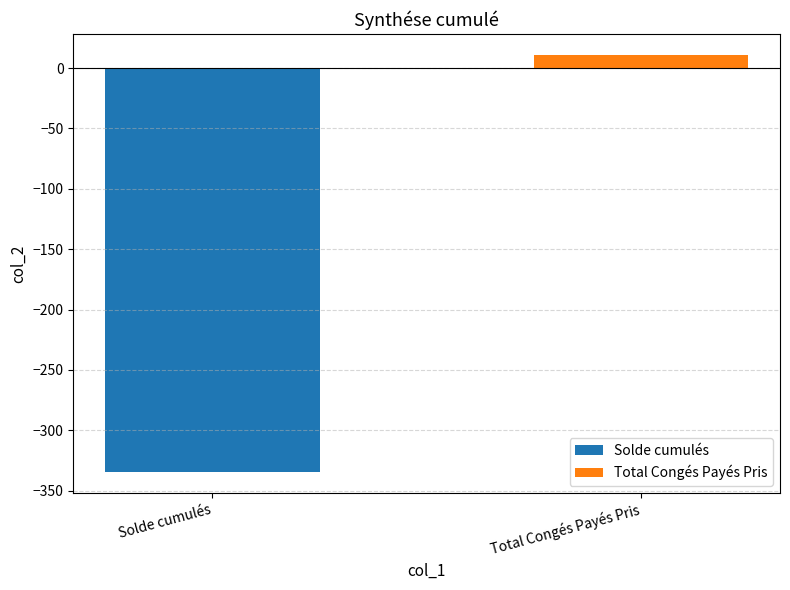

Which series has the largest range (max minus min)?

Solde cumulés